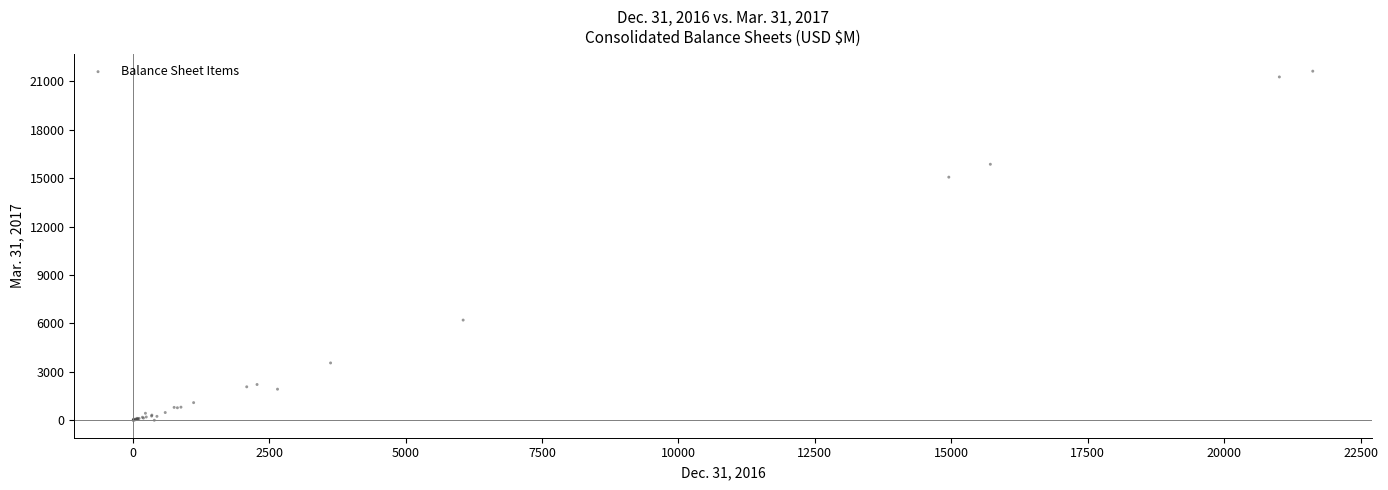

What Y value in the scatter plot is closest to 10811?

15059